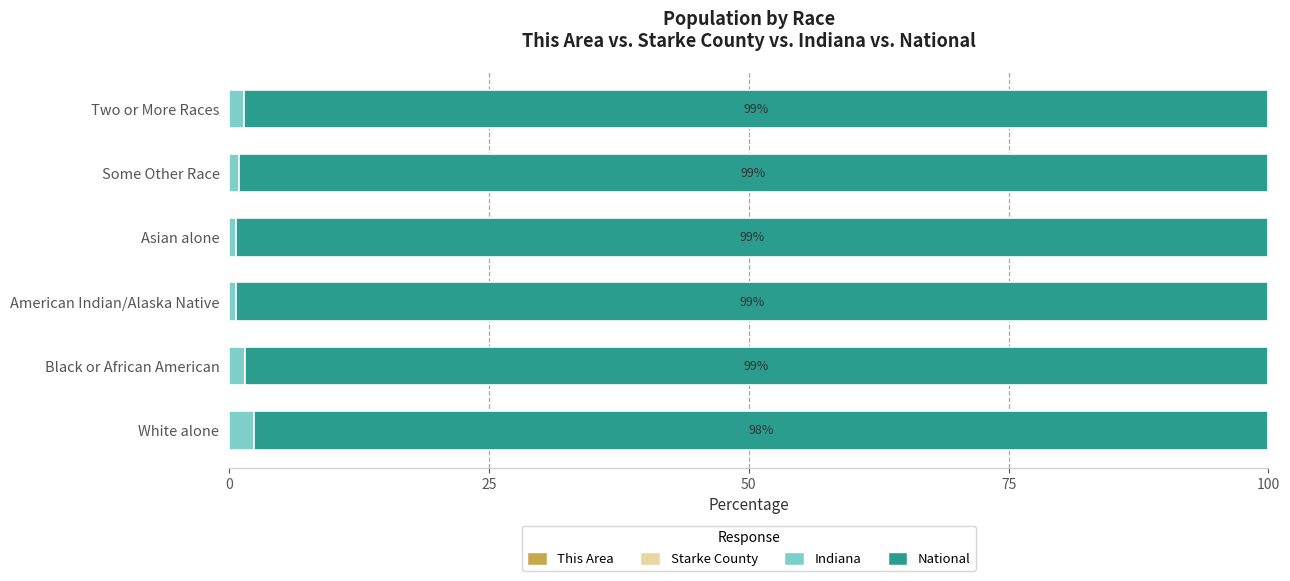

Reading right to left, extract all data points from this chart.

This Area: 0.0	0.0	0.0	0.0	0.0	0.0
Starke County: 0.0	0.0	0.0	0.0	0.0	0.0
Indiana: 1.4	0.9	0.7	0.6	1.5	2.4
National: 98.6	99.1	99.3	99.4	98.5	97.6